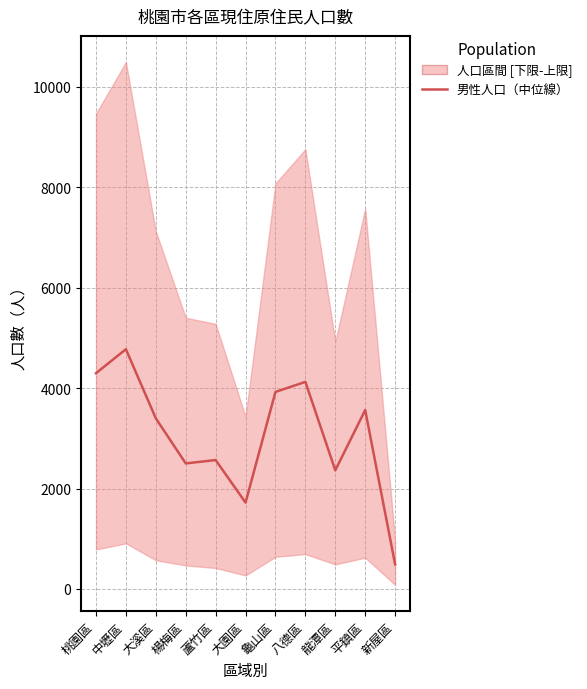

What is the label of the 10th point from the left?

平鎮區